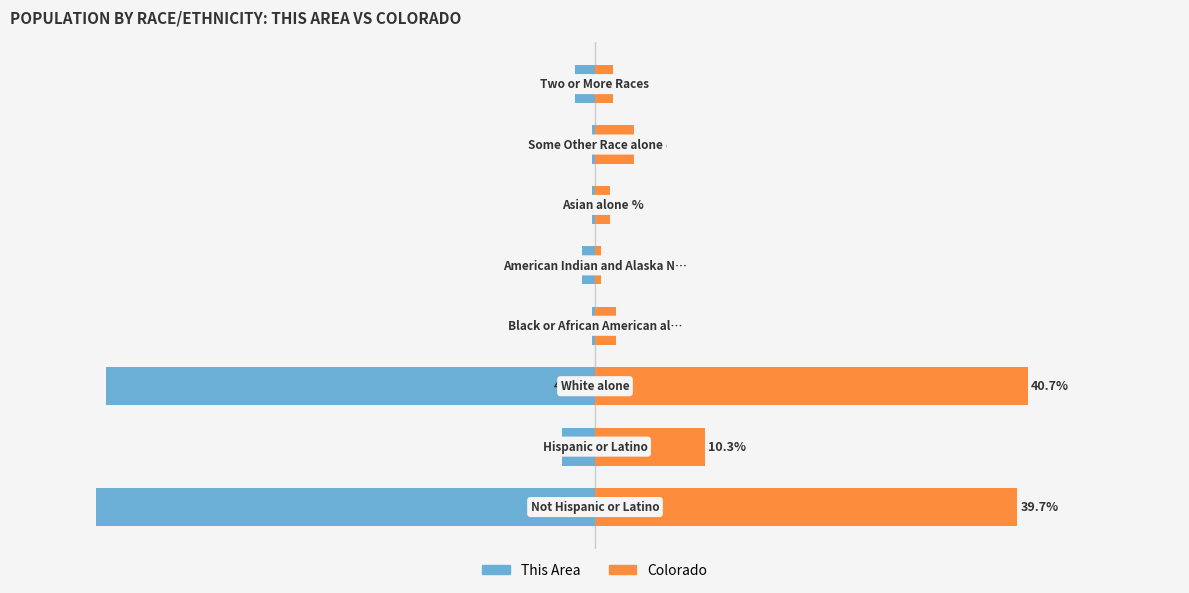

Reading left to right, transcribe all the data shown in this chart.

This Area: -46.9	-3.1	-46.0	-0.3	-1.2	-0.3	-0.3	-1.8
Colorado: 39.7	10.3	40.7	2.0	0.6	1.4	3.6	1.7